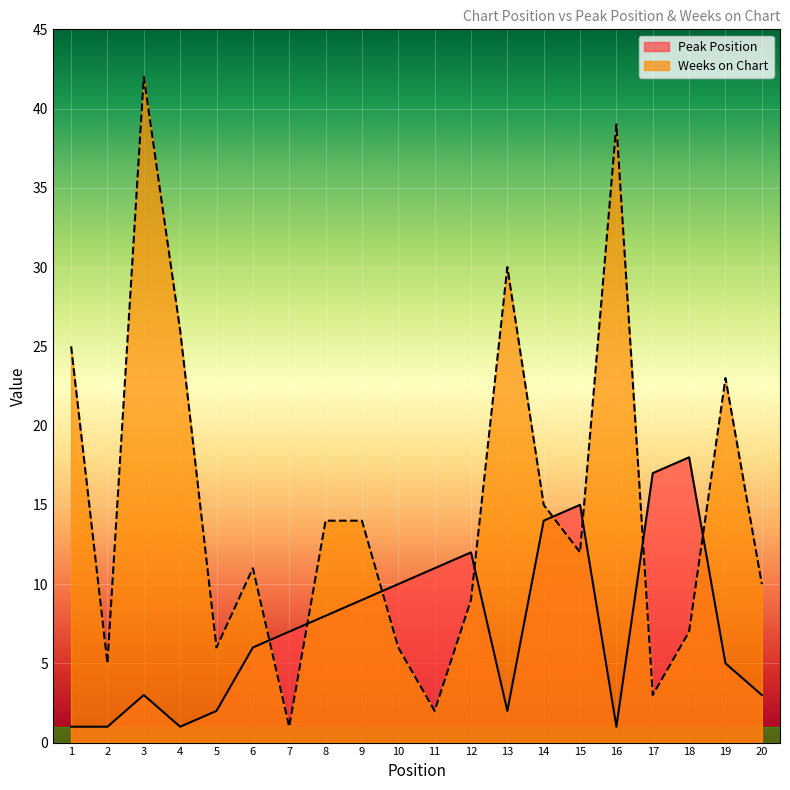

True or false: Peak Position has more than 0 interior local peaks.

True